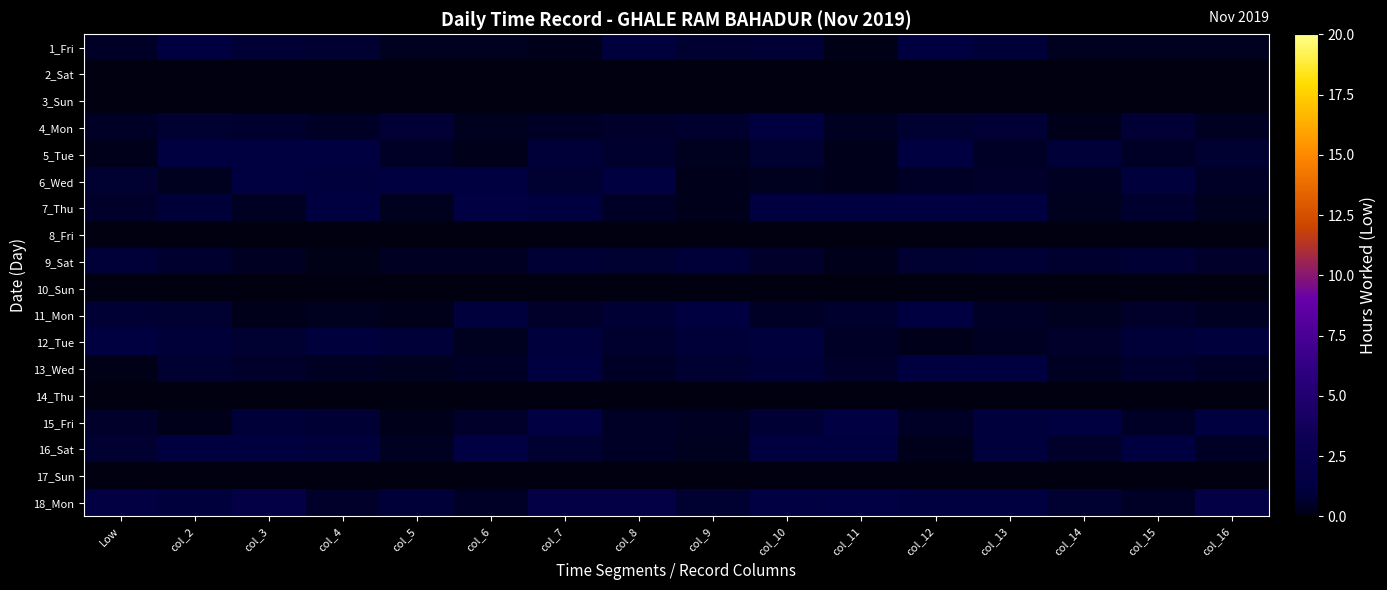

Which has a higher value, col_5 or col_7?

col_5